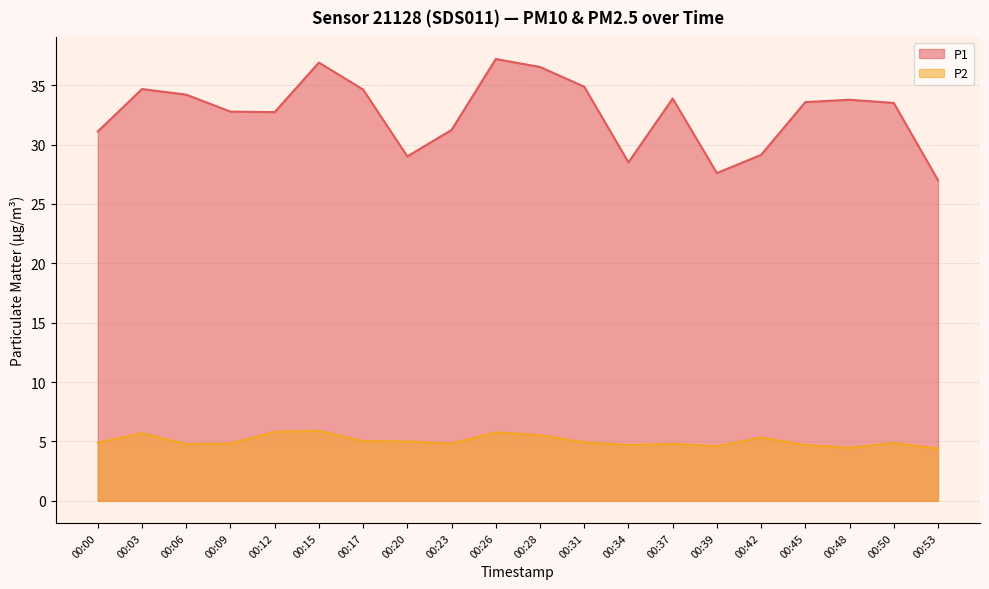

Count the number of data series in this chart.

2